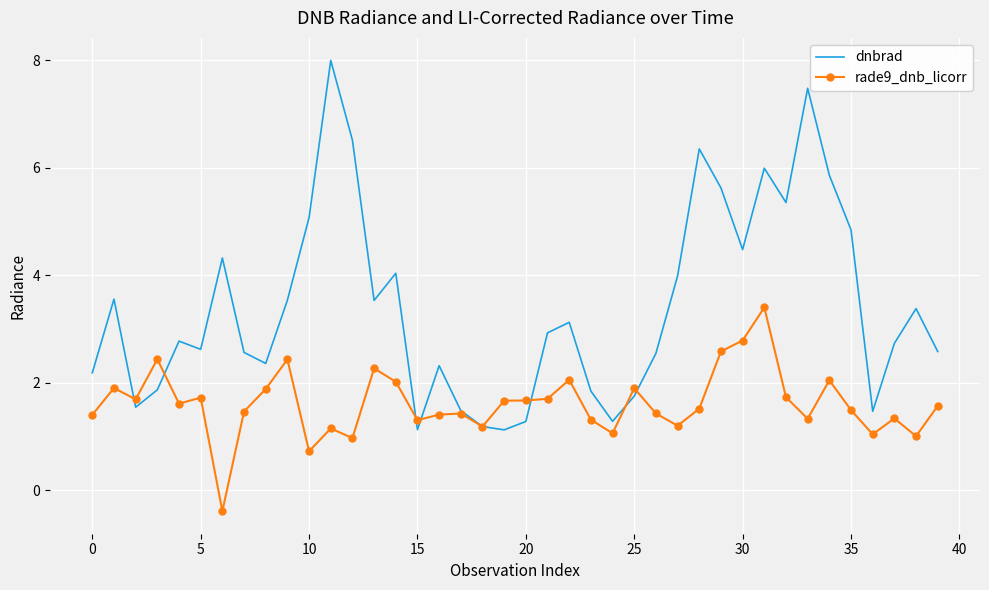

What is the smallest value displayed?

-0.4